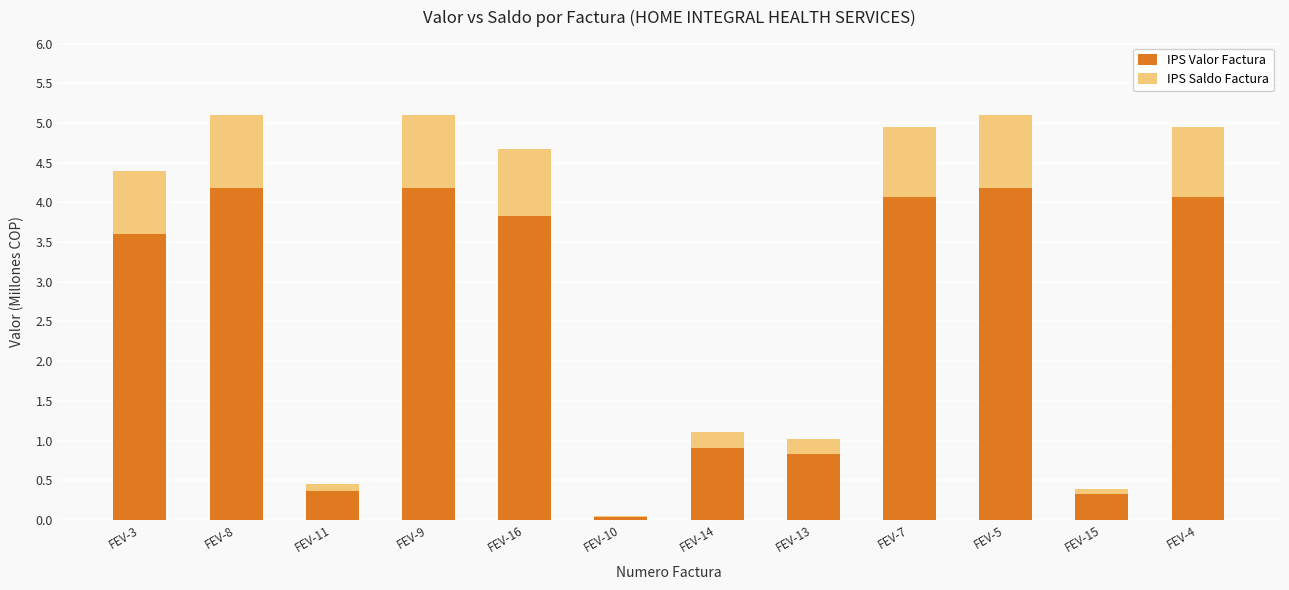

What is the approximate value of IPS Valor Factura at FEV-14?

0.9